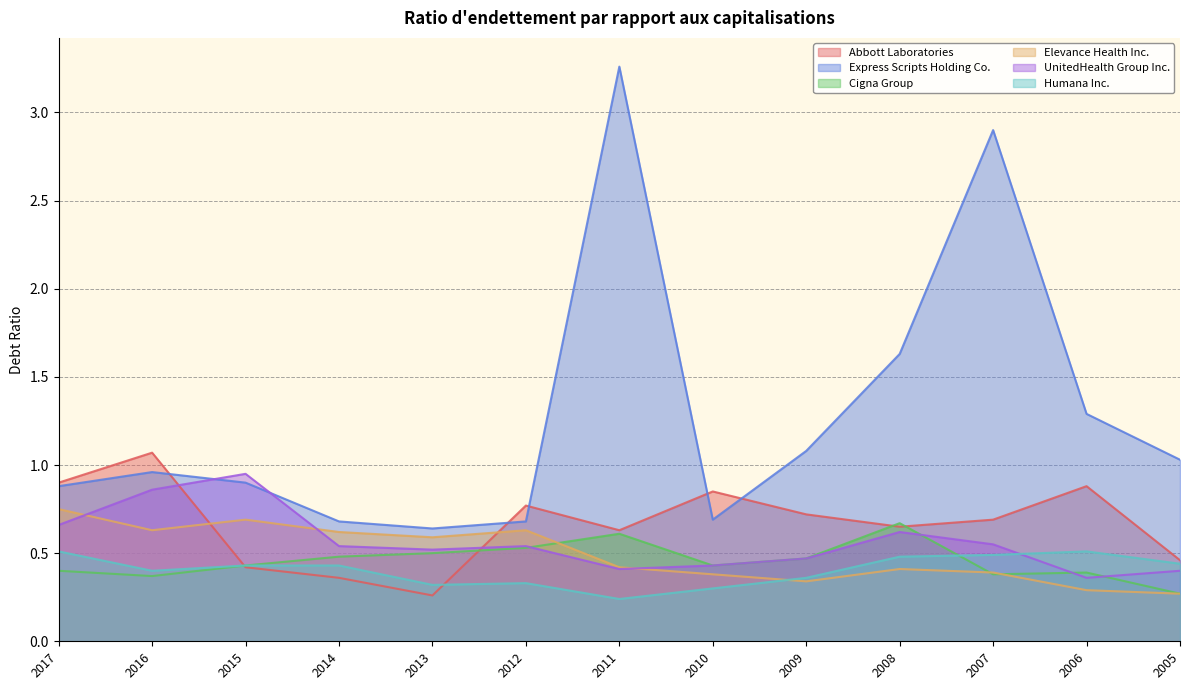

What is the sum of all Abbott Laboratories values?

8.7